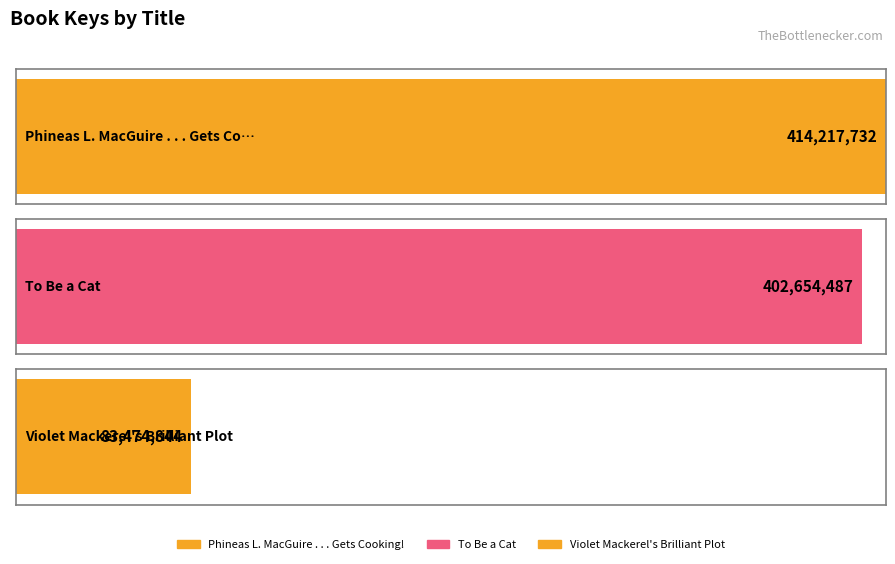

What position from the left is Phineas L. MacGuire . . . Gets Cooking!?

1